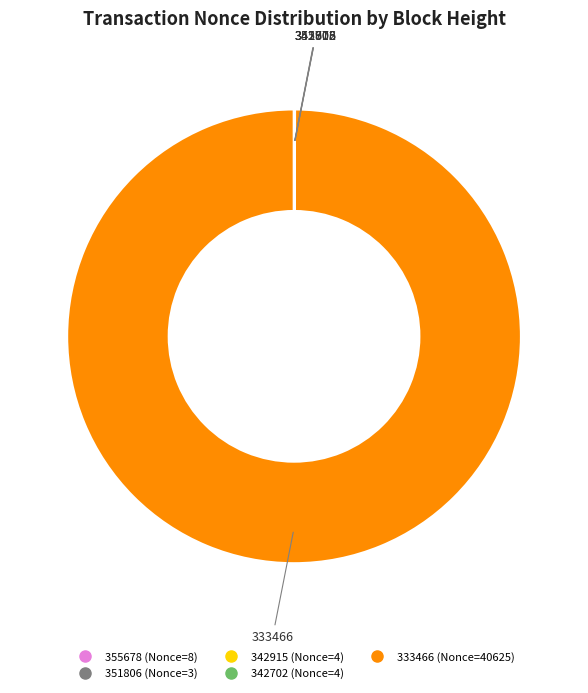

Which slice is the largest?

333466